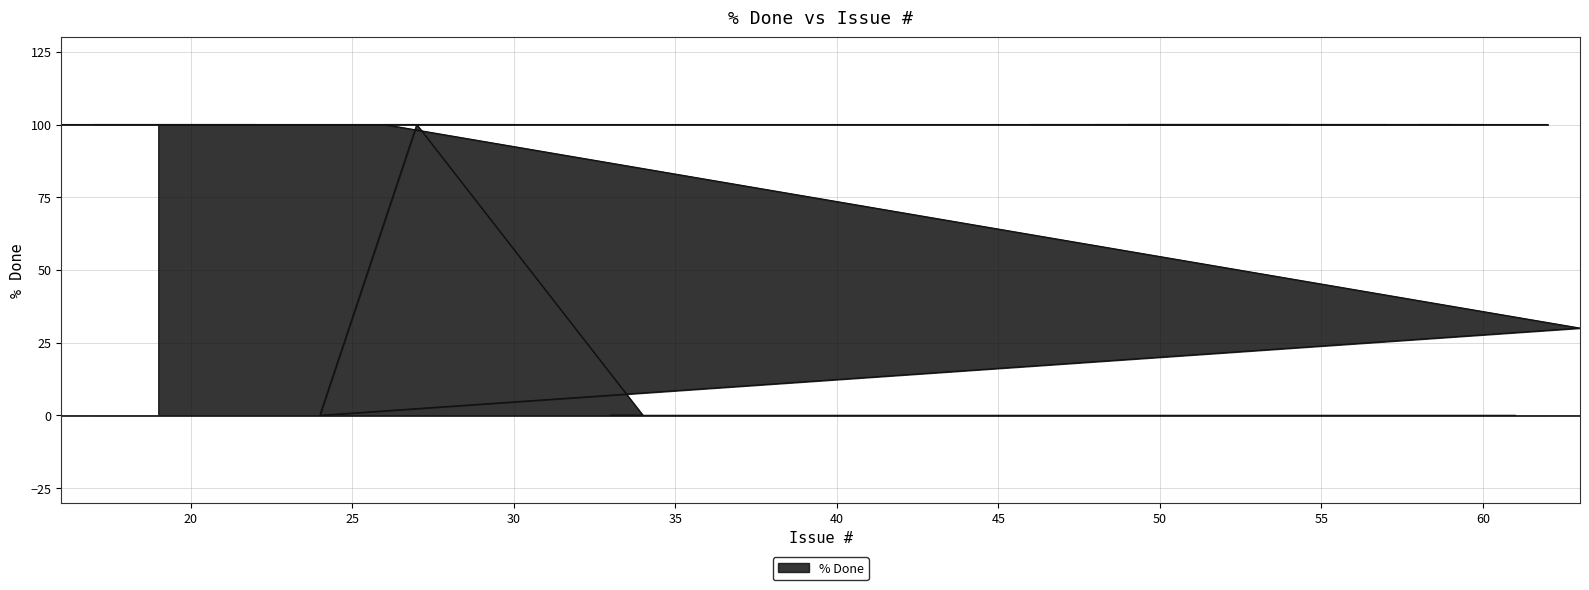

What is the greatest value displayed?

100